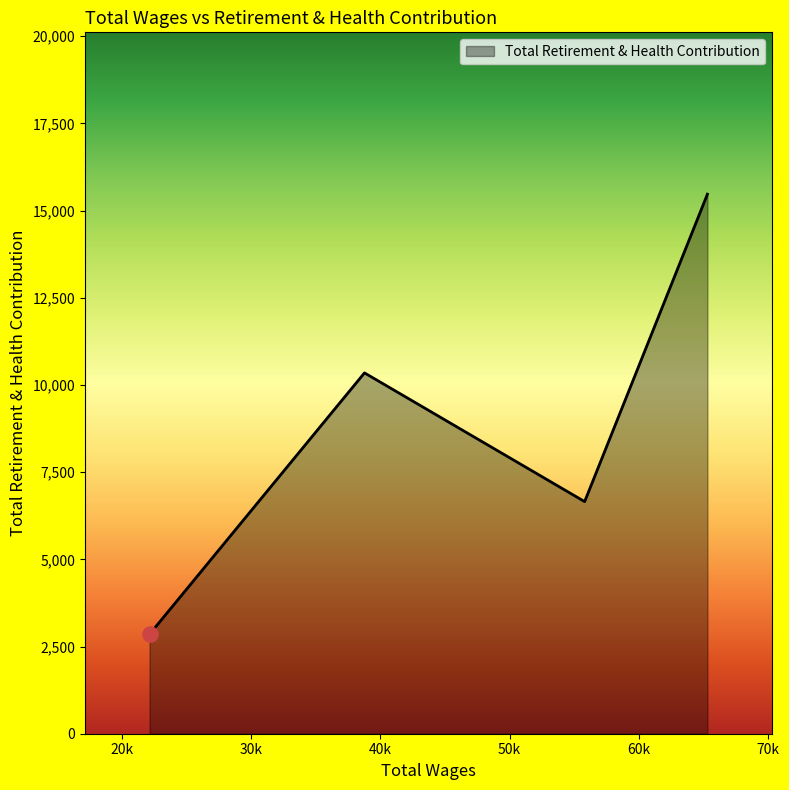

How many interior local valleys (lower than both neighbors) does the data have?

1